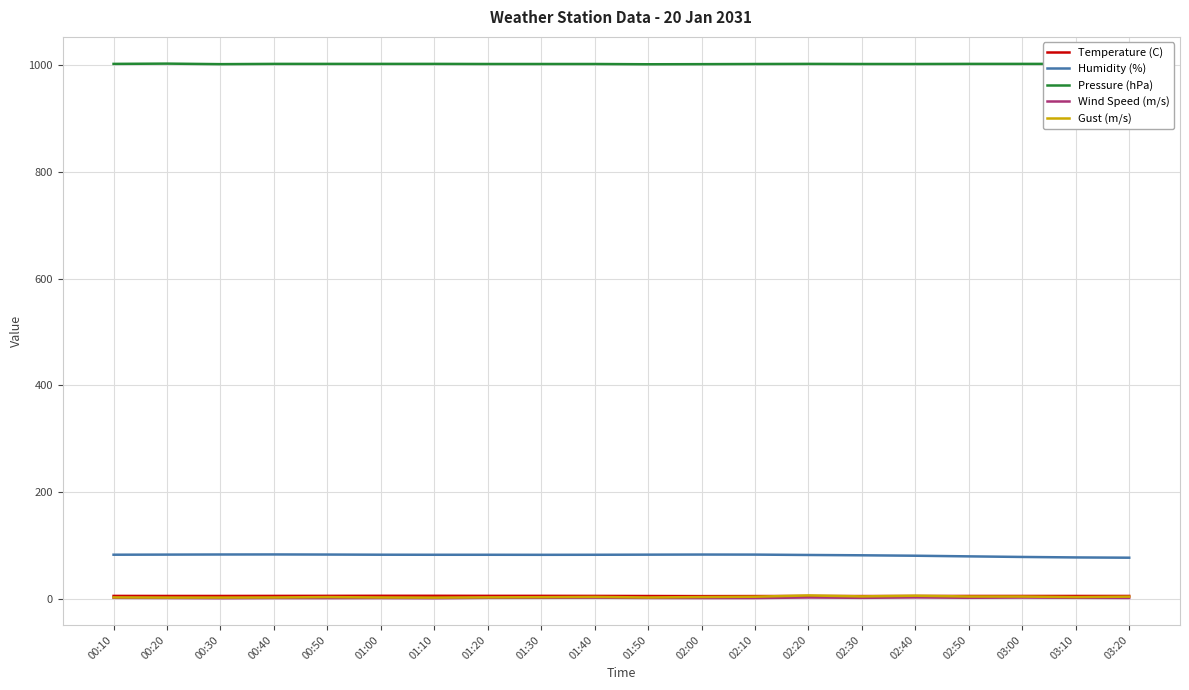

The value of Pressure (hPa) at 03:20 is 1002.2. True or false?

True